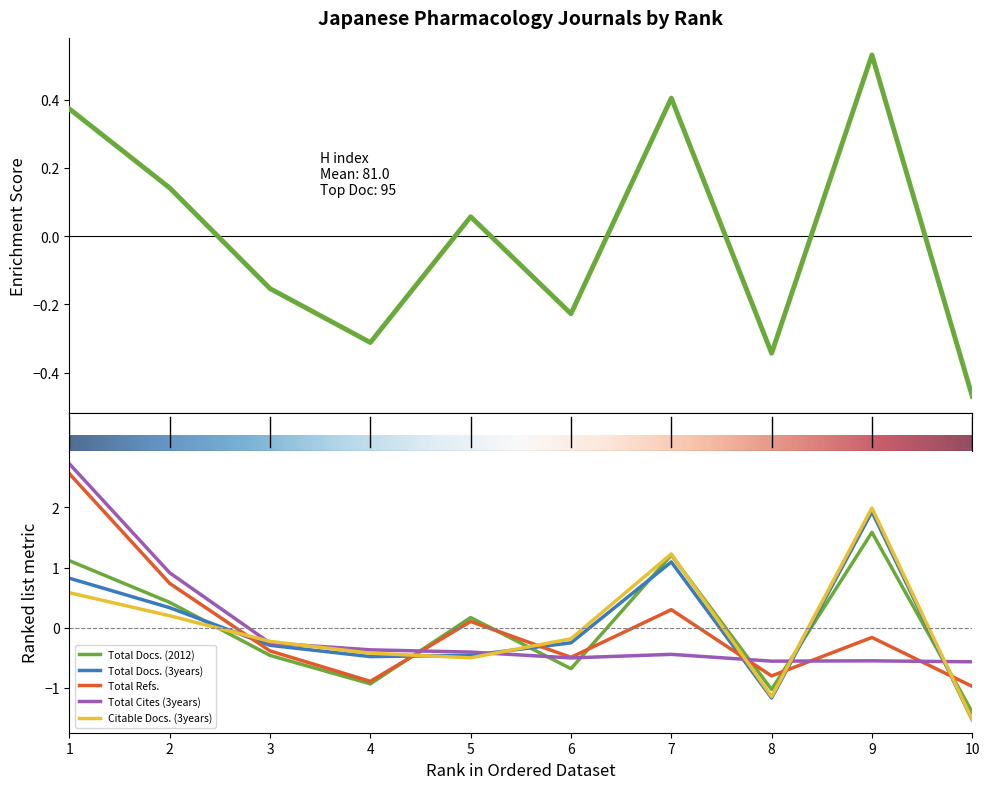

Rank the categories by Citable Docs. (3years) value from highest to lowest.

9, 7, 1, 2, 6, 3, 4, 5, 8, 10